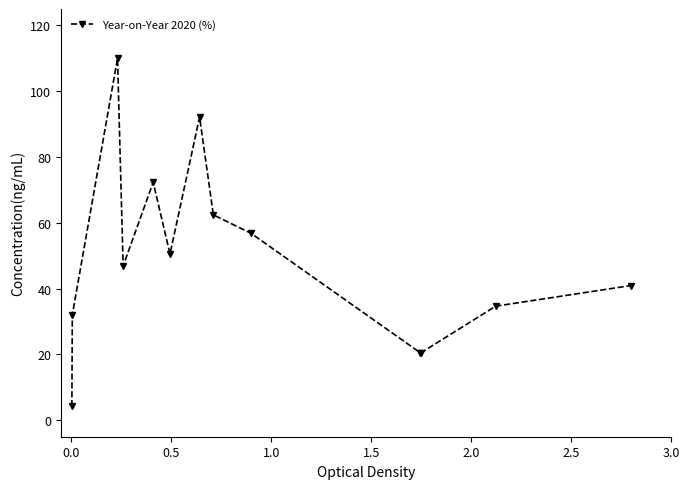

What is the smallest value displayed?

4.3